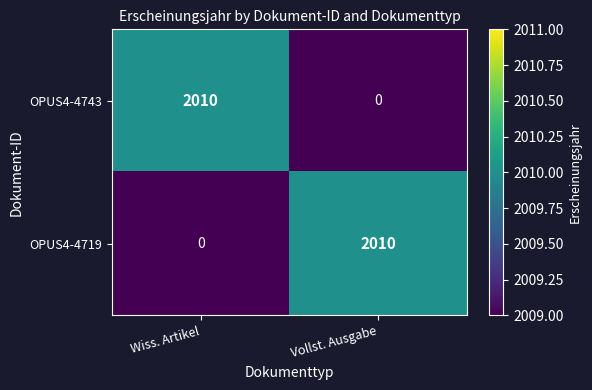

At how many categories does at least one series exceed 691?

2